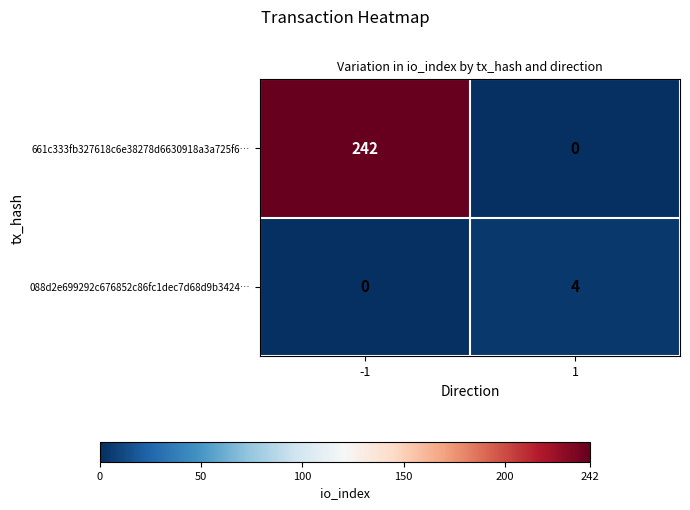

What is the greatest value displayed?

242